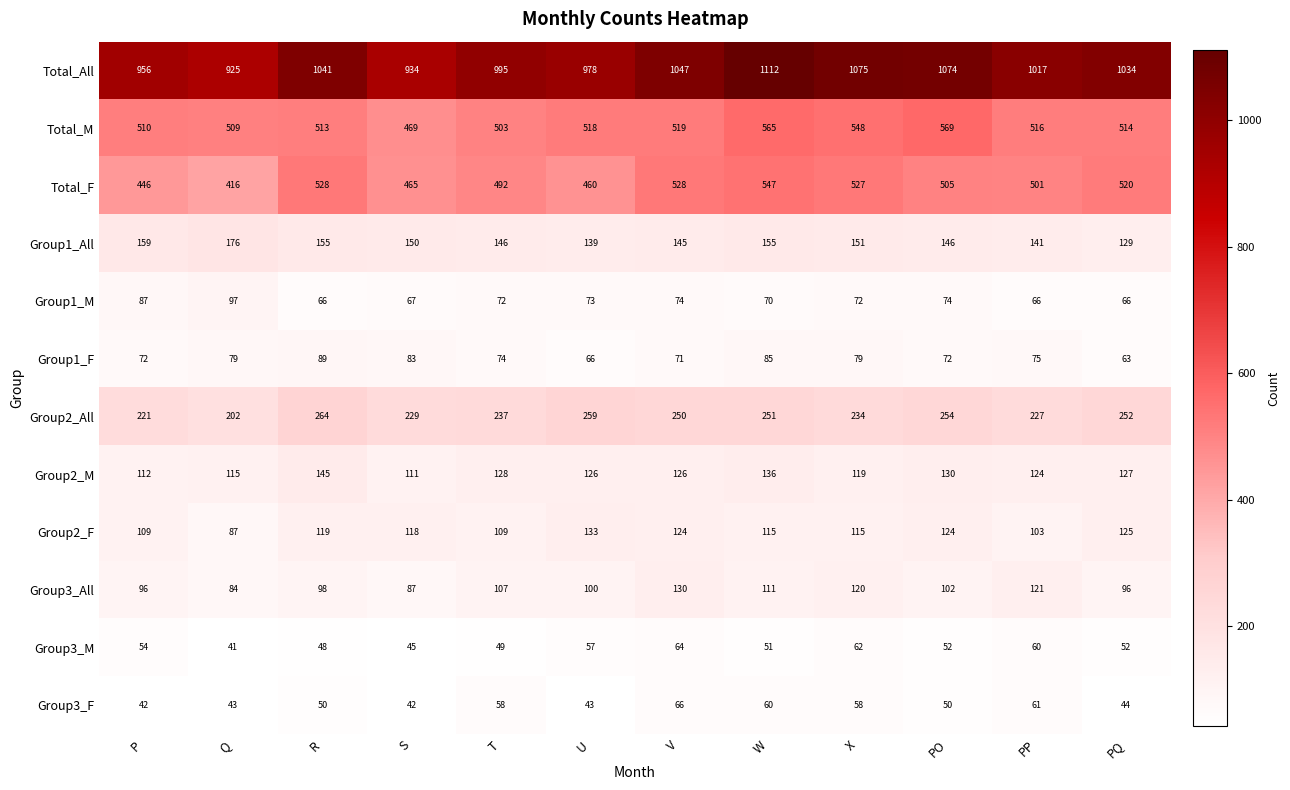

At which category is the sum across all series the highest?

W